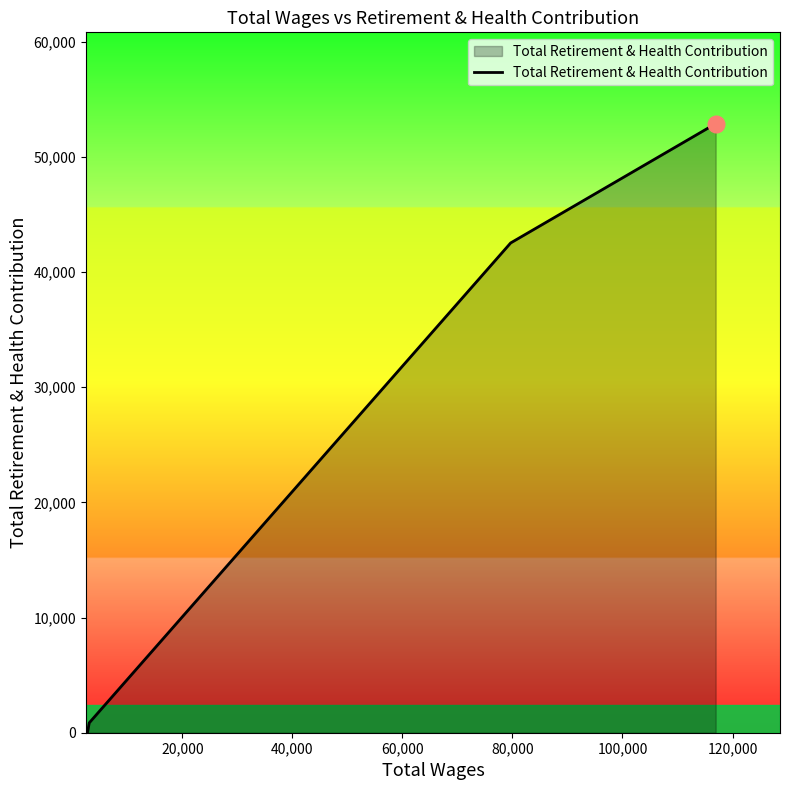

True or false: the data has more than 1 interior local peaks.

False